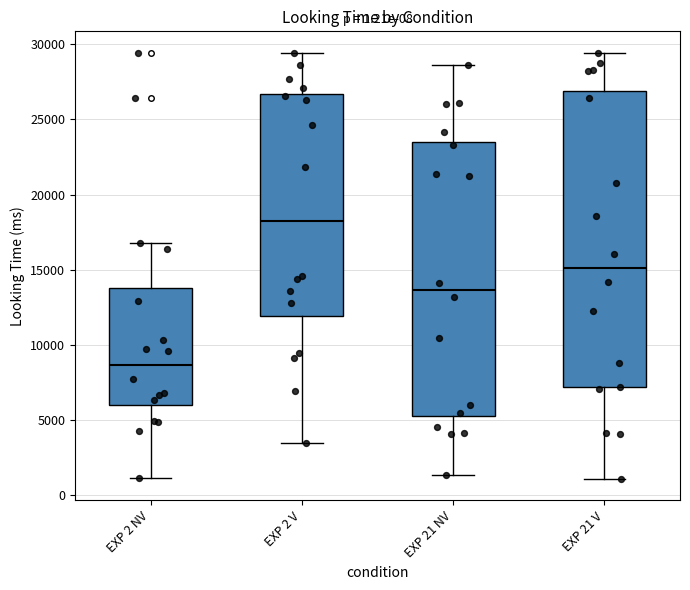

Which box is the tallest, from its lower edge to its upper edge?

EXP 21 V